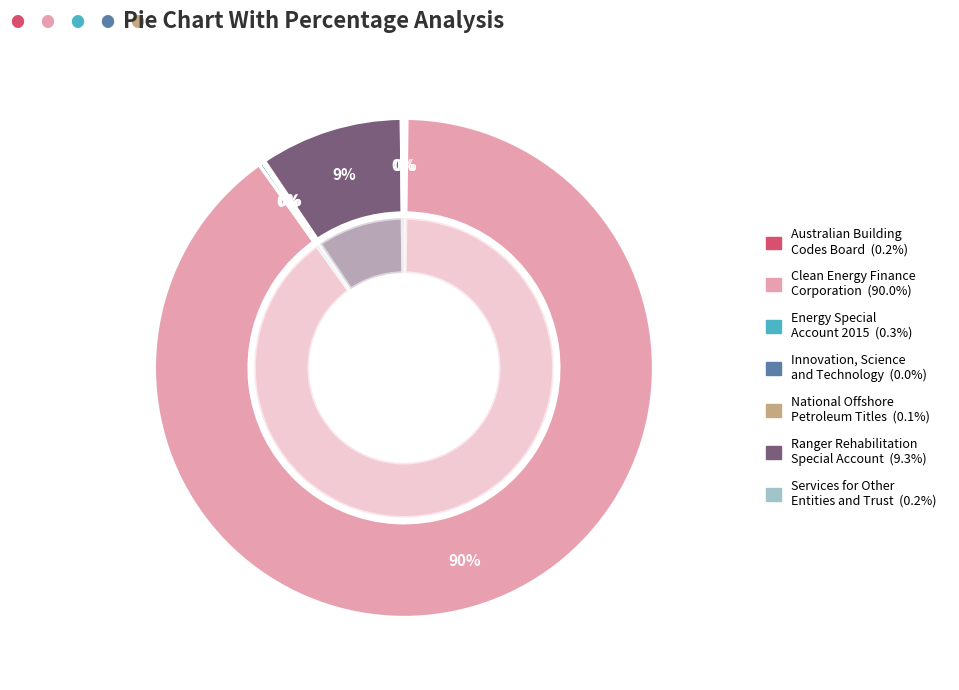

Between Australian Building
Codes Board and Energy Special
Account 2015, which is larger?

Energy Special
Account 2015